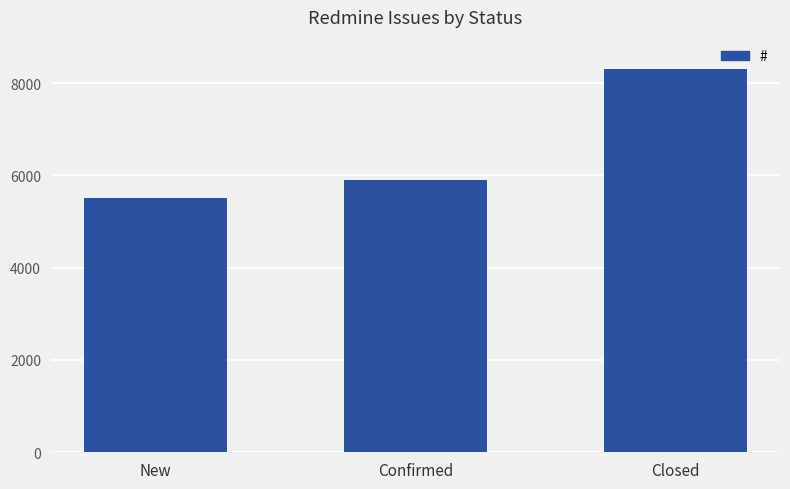

Reading left to right, list all the values displayed in this chart.

5513	5908	8304